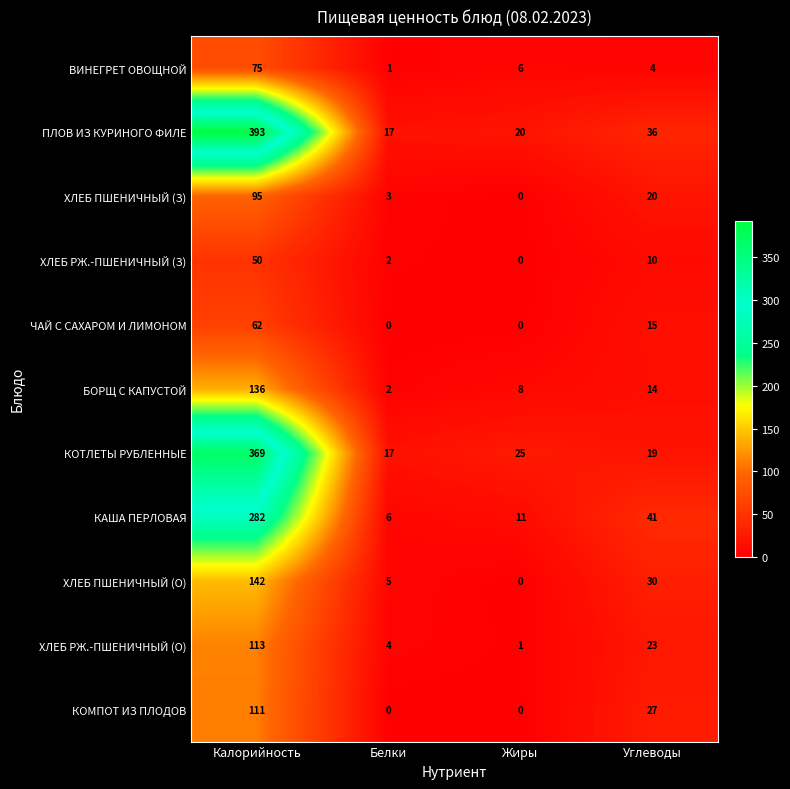

What is the difference between the second highest and minimum values in the БОРЩ С КАПУСТОЙ series?

12